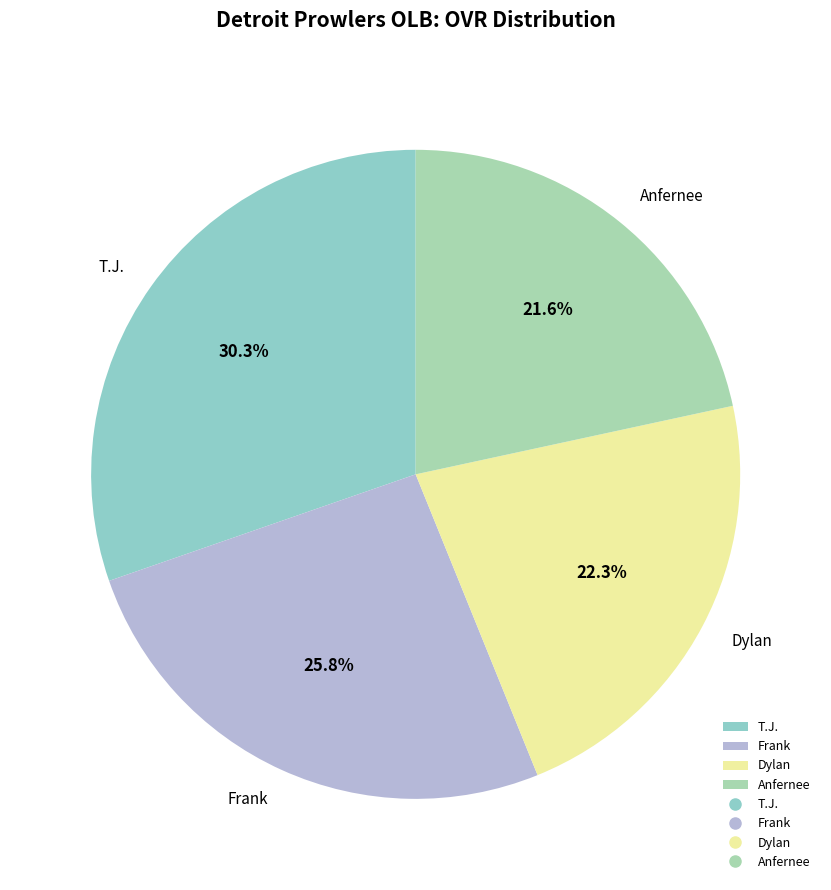

To the nearest percent, what percentage of the pie is Dylan?

22%